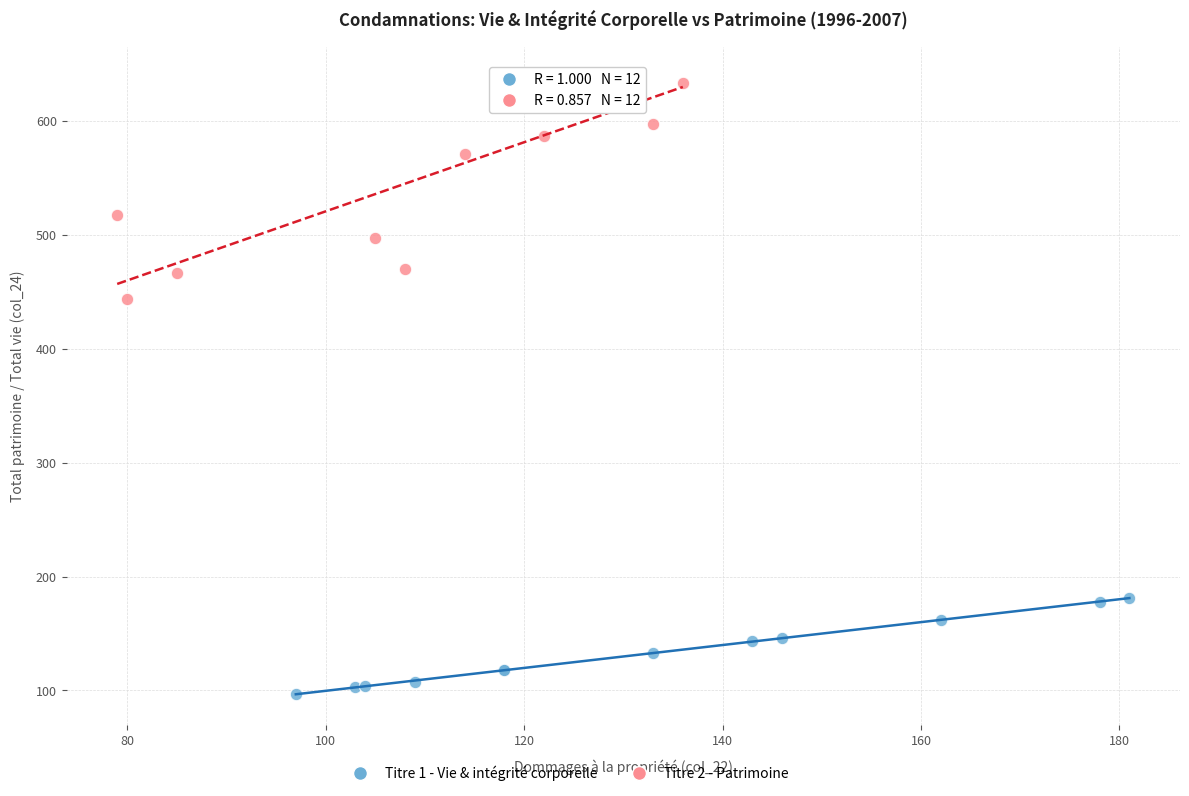

What are all the series names shown in the legend?

Titre 1 - Vie & intégrité corporelle, Titre 2 - Patrimoine